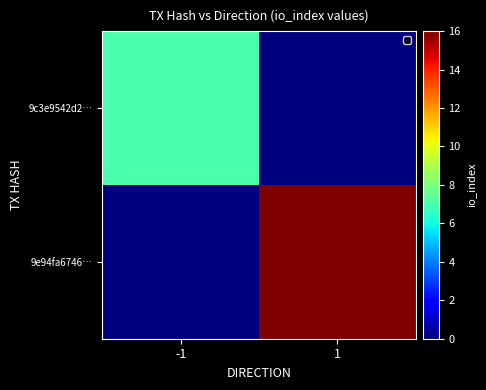

Reading left to right, transcribe all the data shown in this chart.

9c3e9542d2…: -1=7	1=0
9e94fa6746…: -1=0	1=16